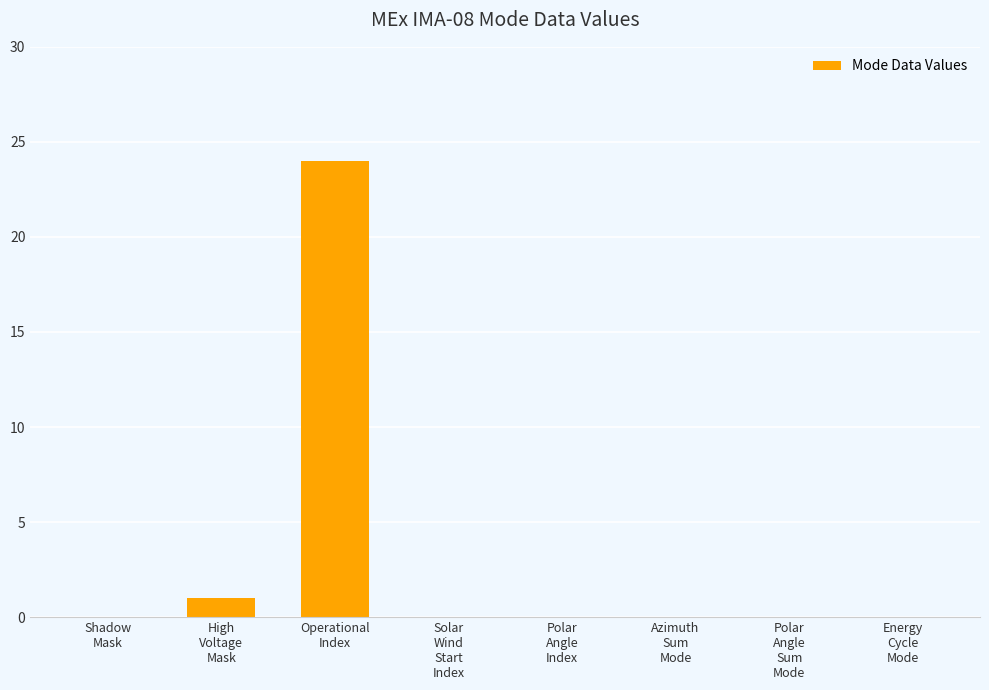

Reading left to right, transcribe all the data shown in this chart.

0	1	24	0	0	0	0	0